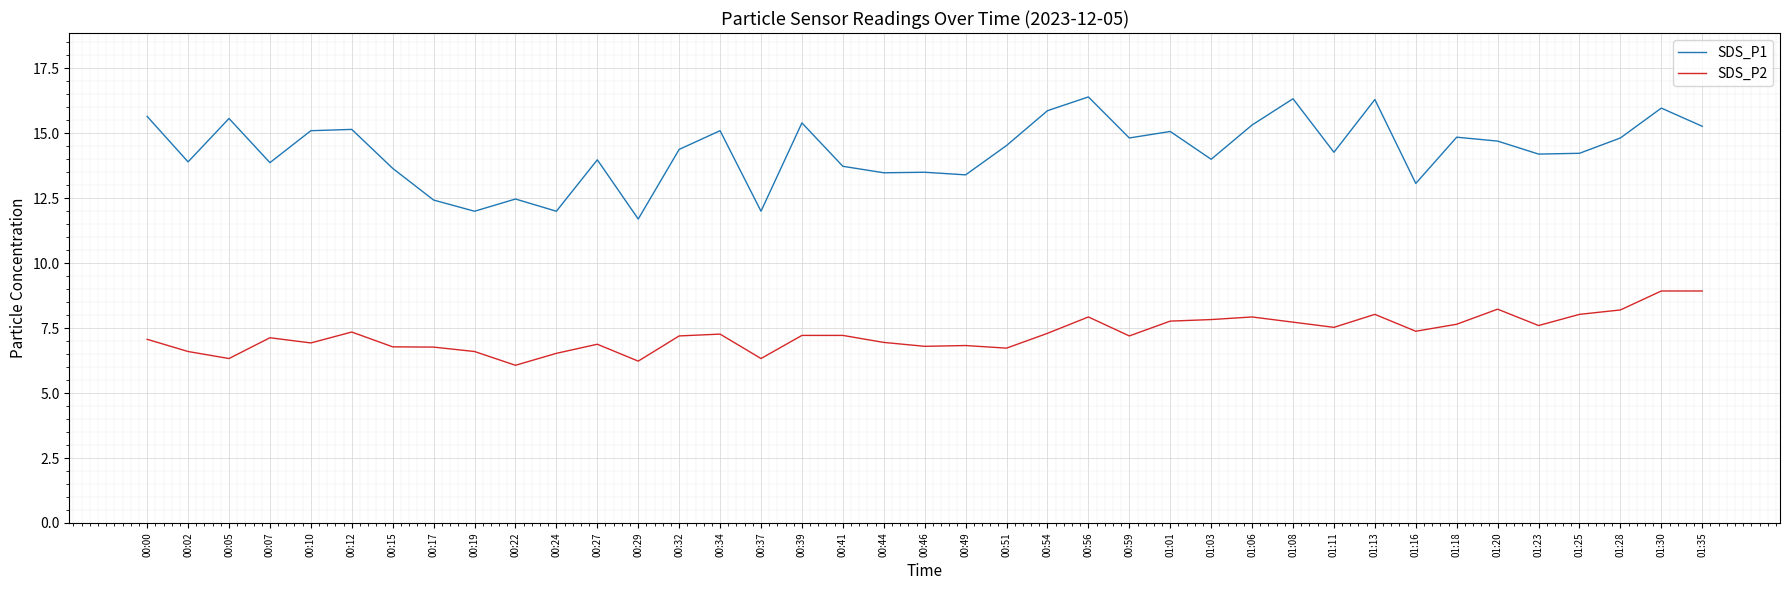

What position from the right is 00:39?

23